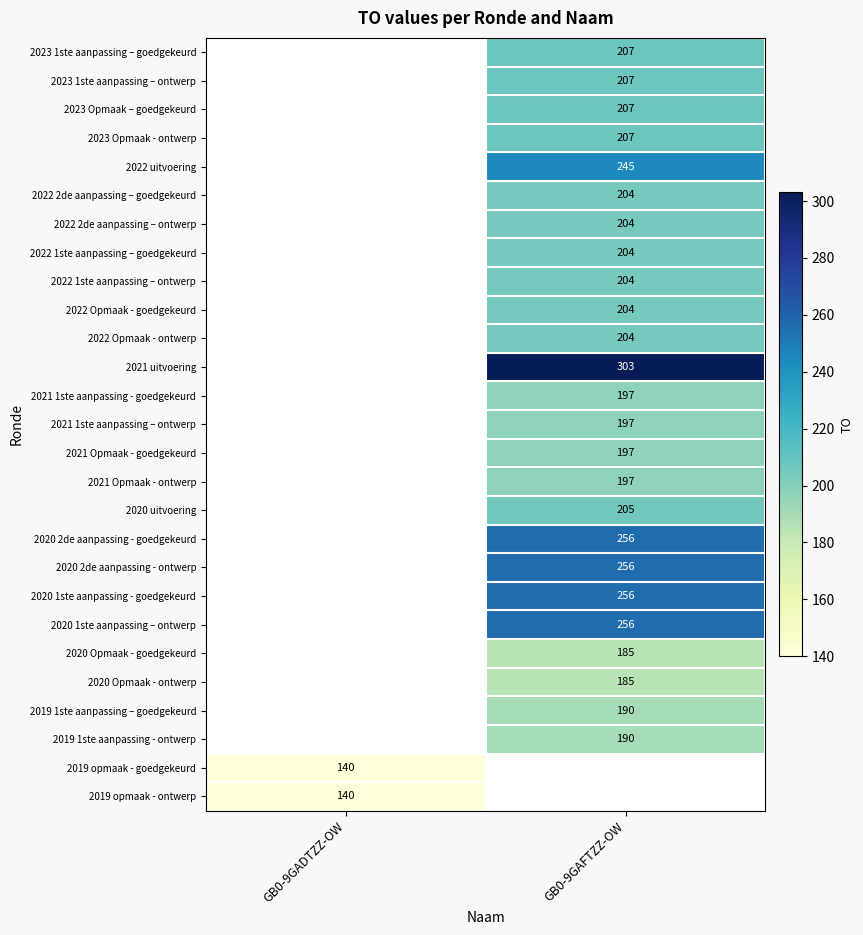

What is the difference between the highest and lowest values at GB0-9GAFTZZ-OW?

118.0